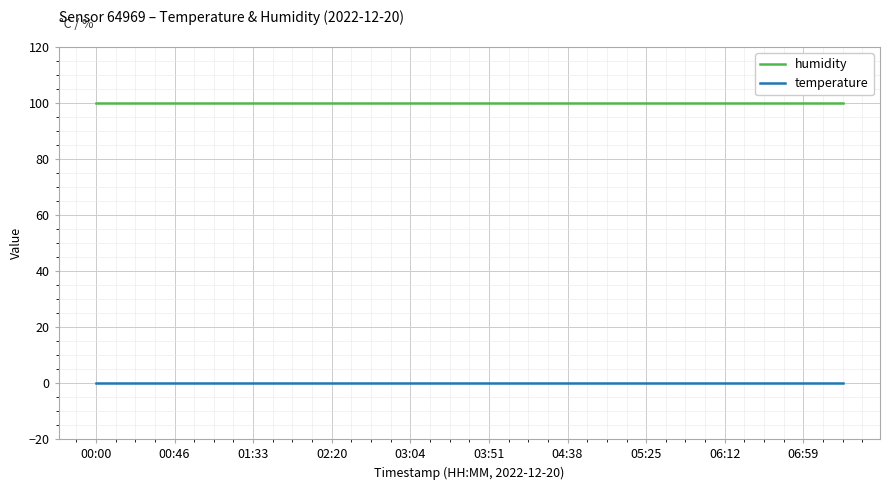

True or false: humidity and temperature intersect in this chart.

False